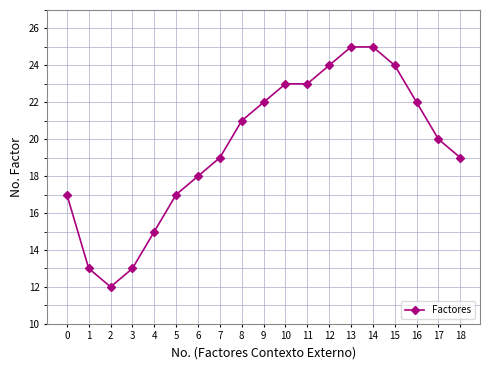

Where is the first local minimum?

2